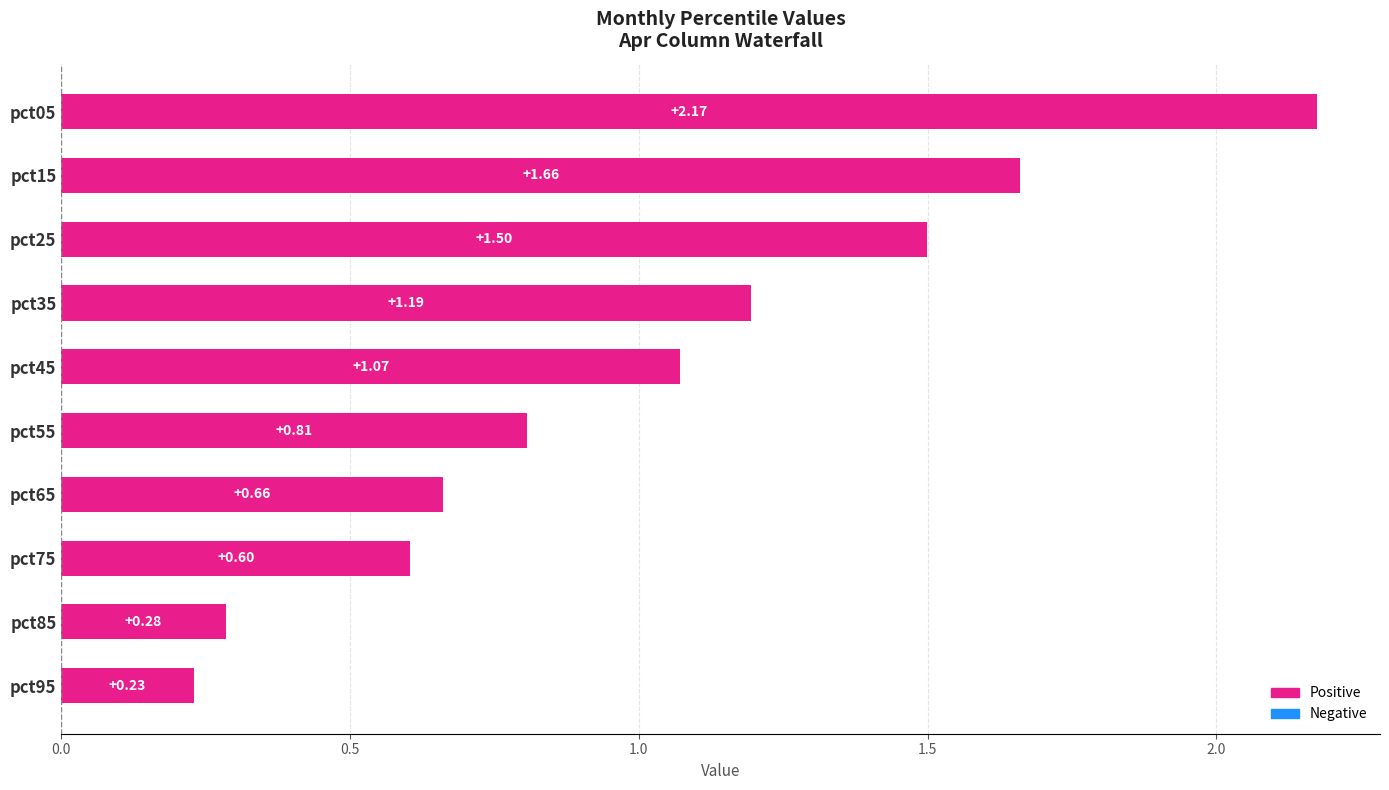

Which has a higher value, pct35 or pct75?

pct35